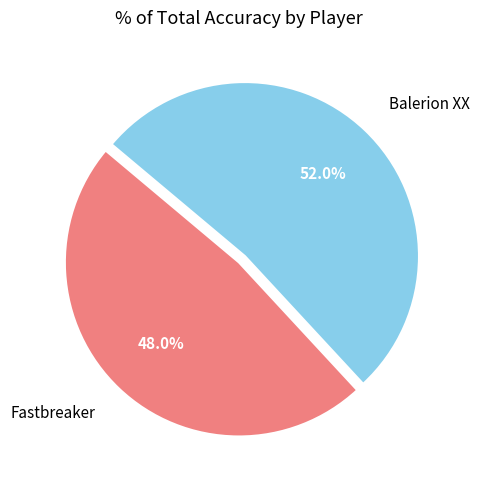

The Balerion XX slice represents 52% of the pie. True or false?

True